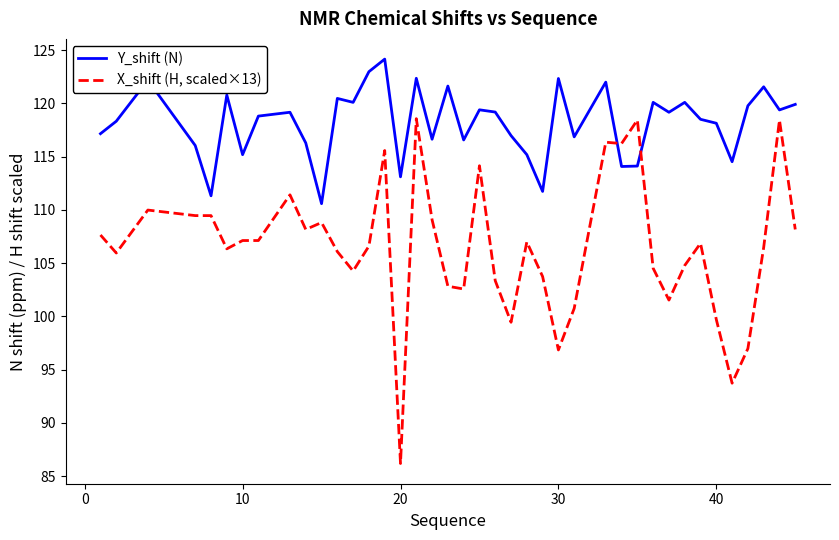

Which series has the largest total across all categories?

Y_shift (N)